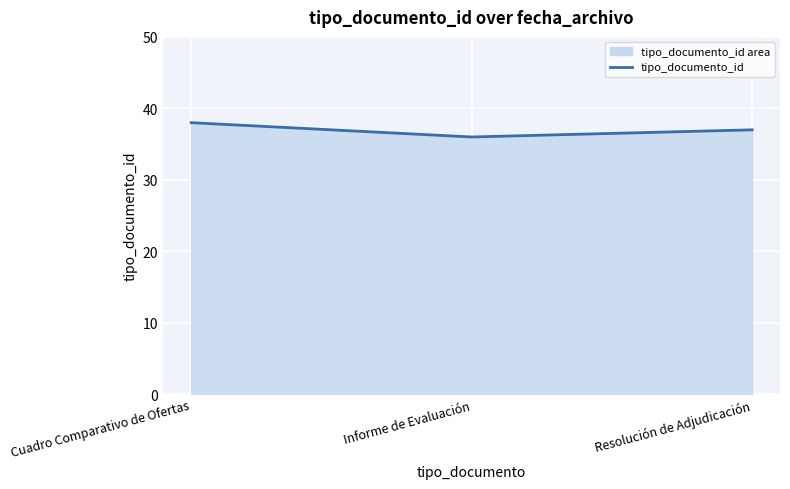

At which category does the chart reach its minimum across all series?

Informe de Evaluación